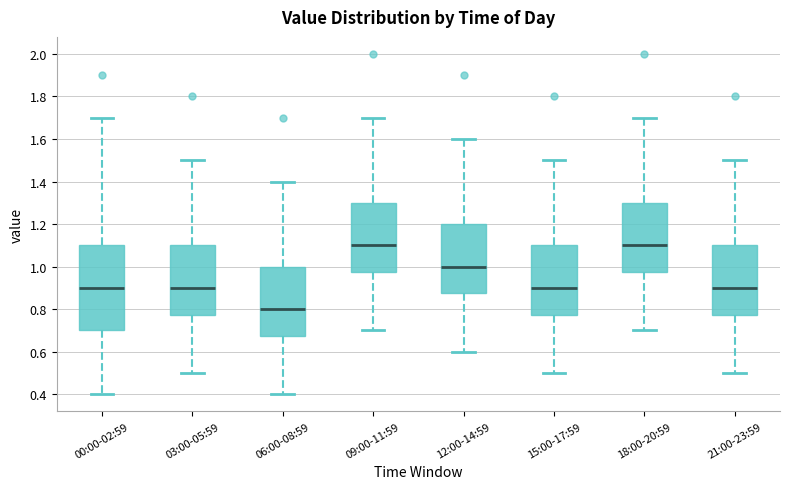

Comparing the boxes themselves (not the whiskers), which one is the tallest?

00:00-02:59